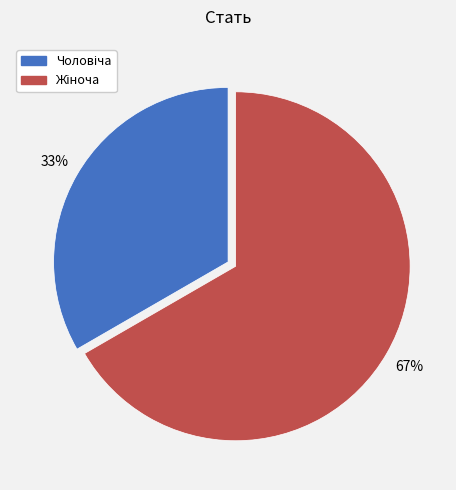

To the nearest percent, what is the average slice percentage?

50%